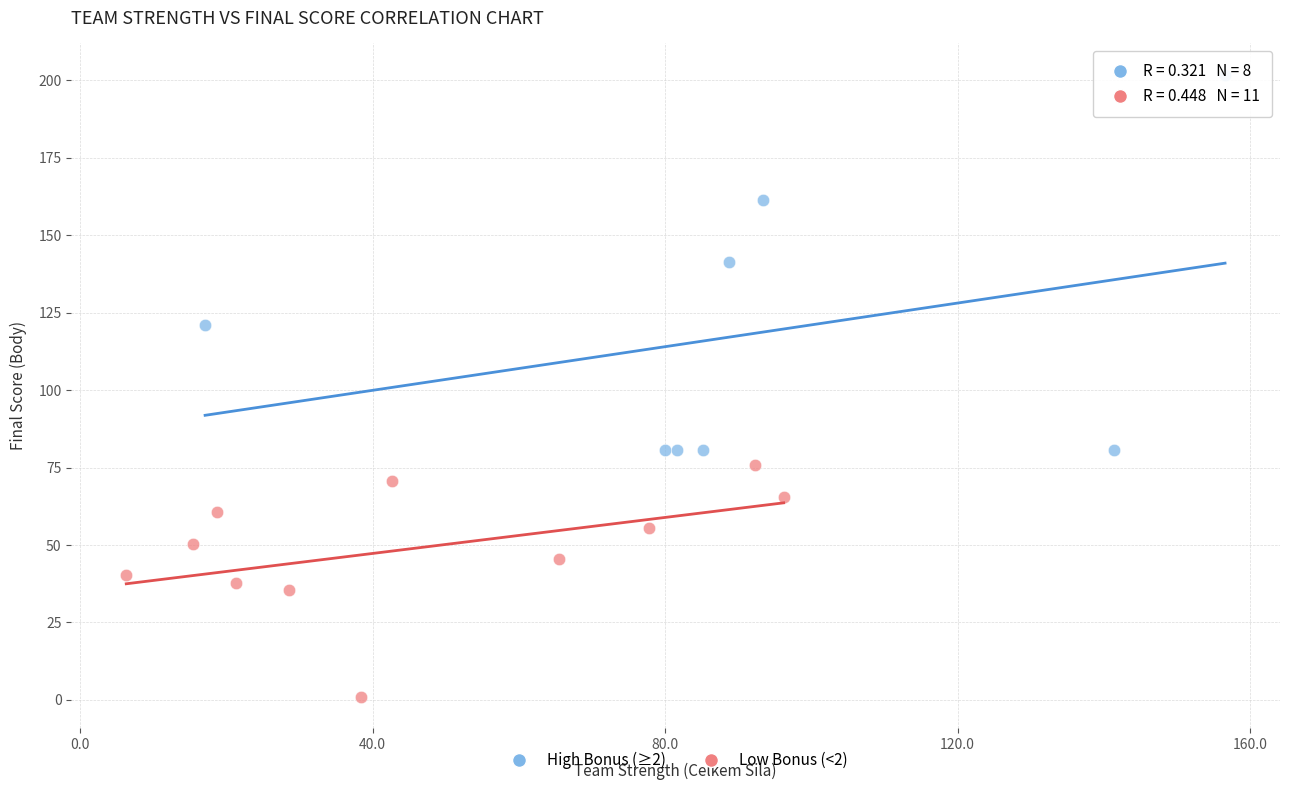

Which series contains the highest Y value?

High Bonus (≥2)